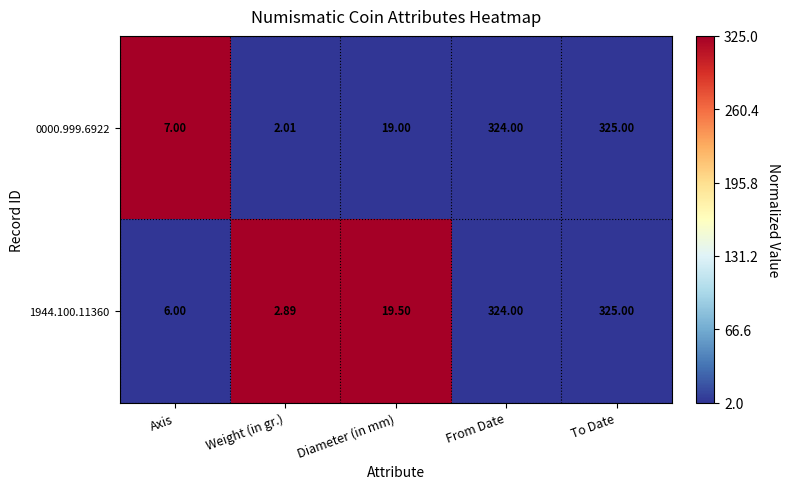

Rank the series at Diameter (in mm) from lowest to highest value.

0000.999.6922, 1944.100.11360